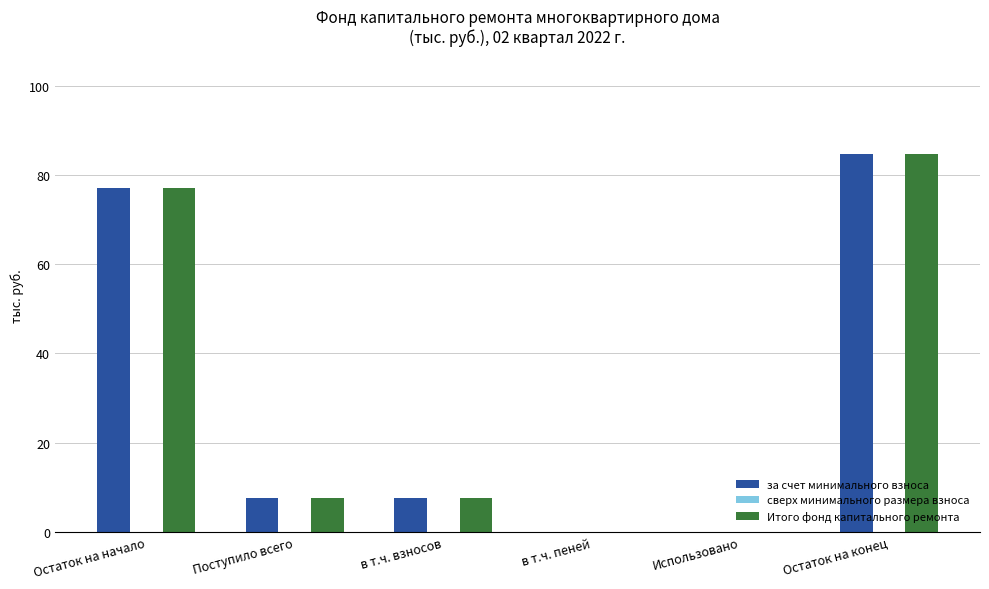

The value of за счет минимального взноса at Остаток на конец is 84.7. True or false?

True